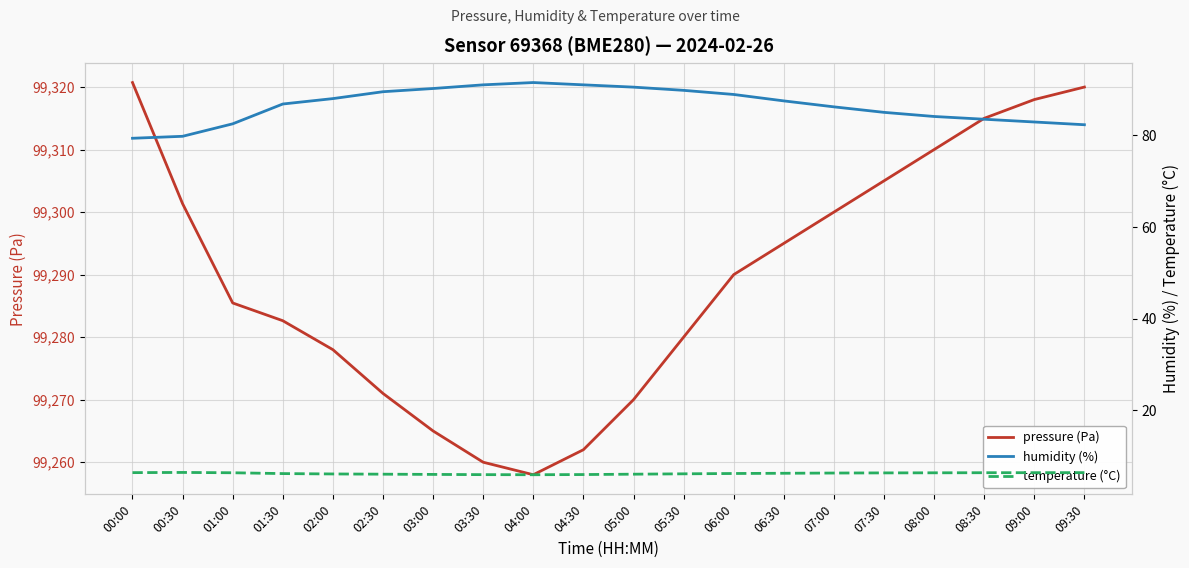

Which has a higher value, 07:00 or 00:30?

00:30